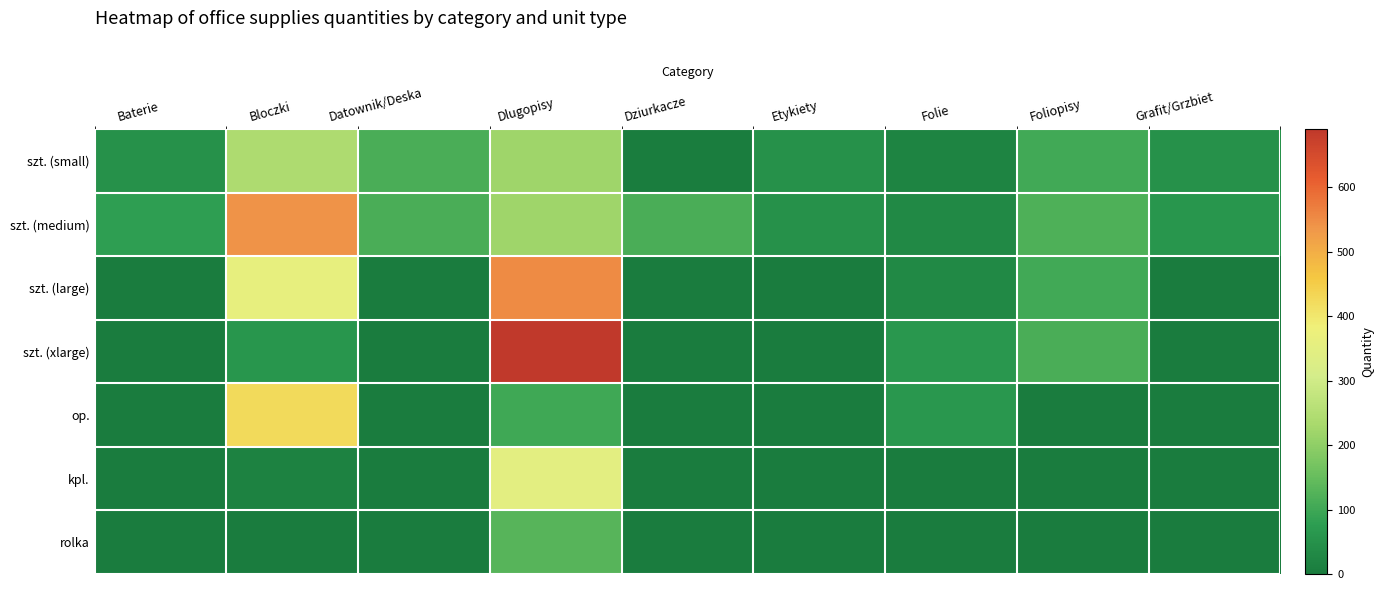

Rank the series by their maximum value, from highest to lowest.

szt. (xlarge), szt. (large), szt. (medium), op., kpl., szt. (small), rolka